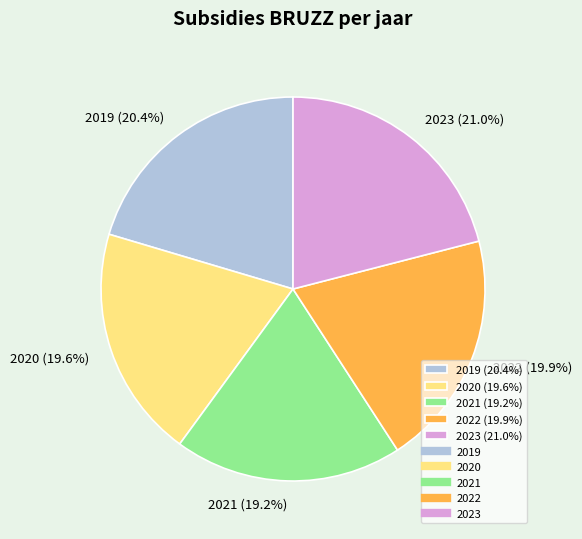

To the nearest percent, what is the difference between the largest and smallest slice percentages?

2%